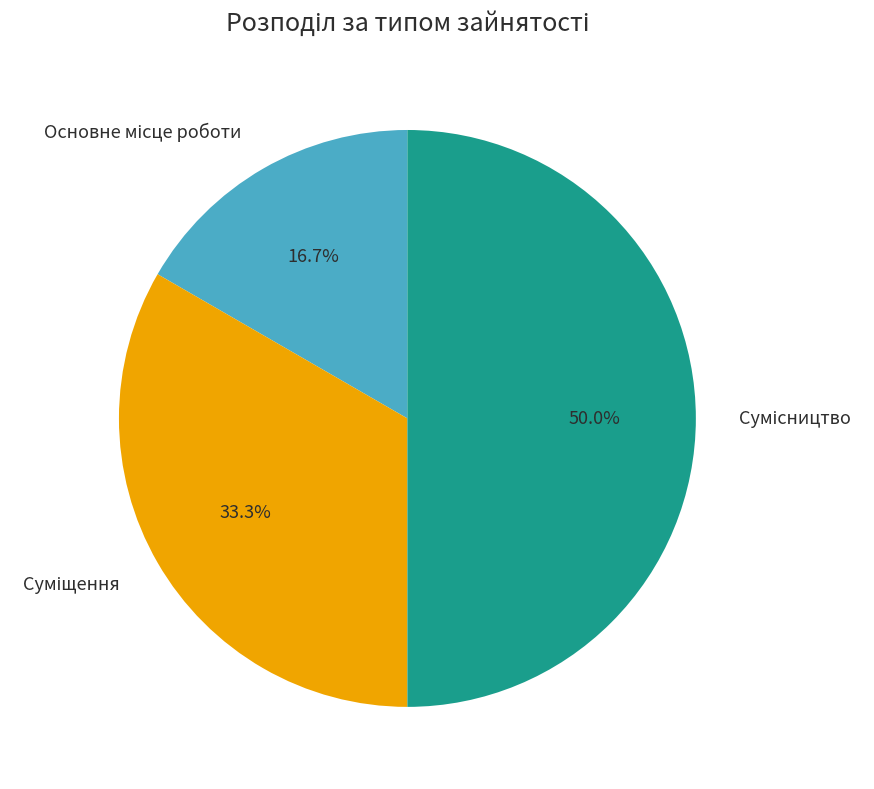

What percentage do Суміщення and Основне місце роботи together represent?

50.0%